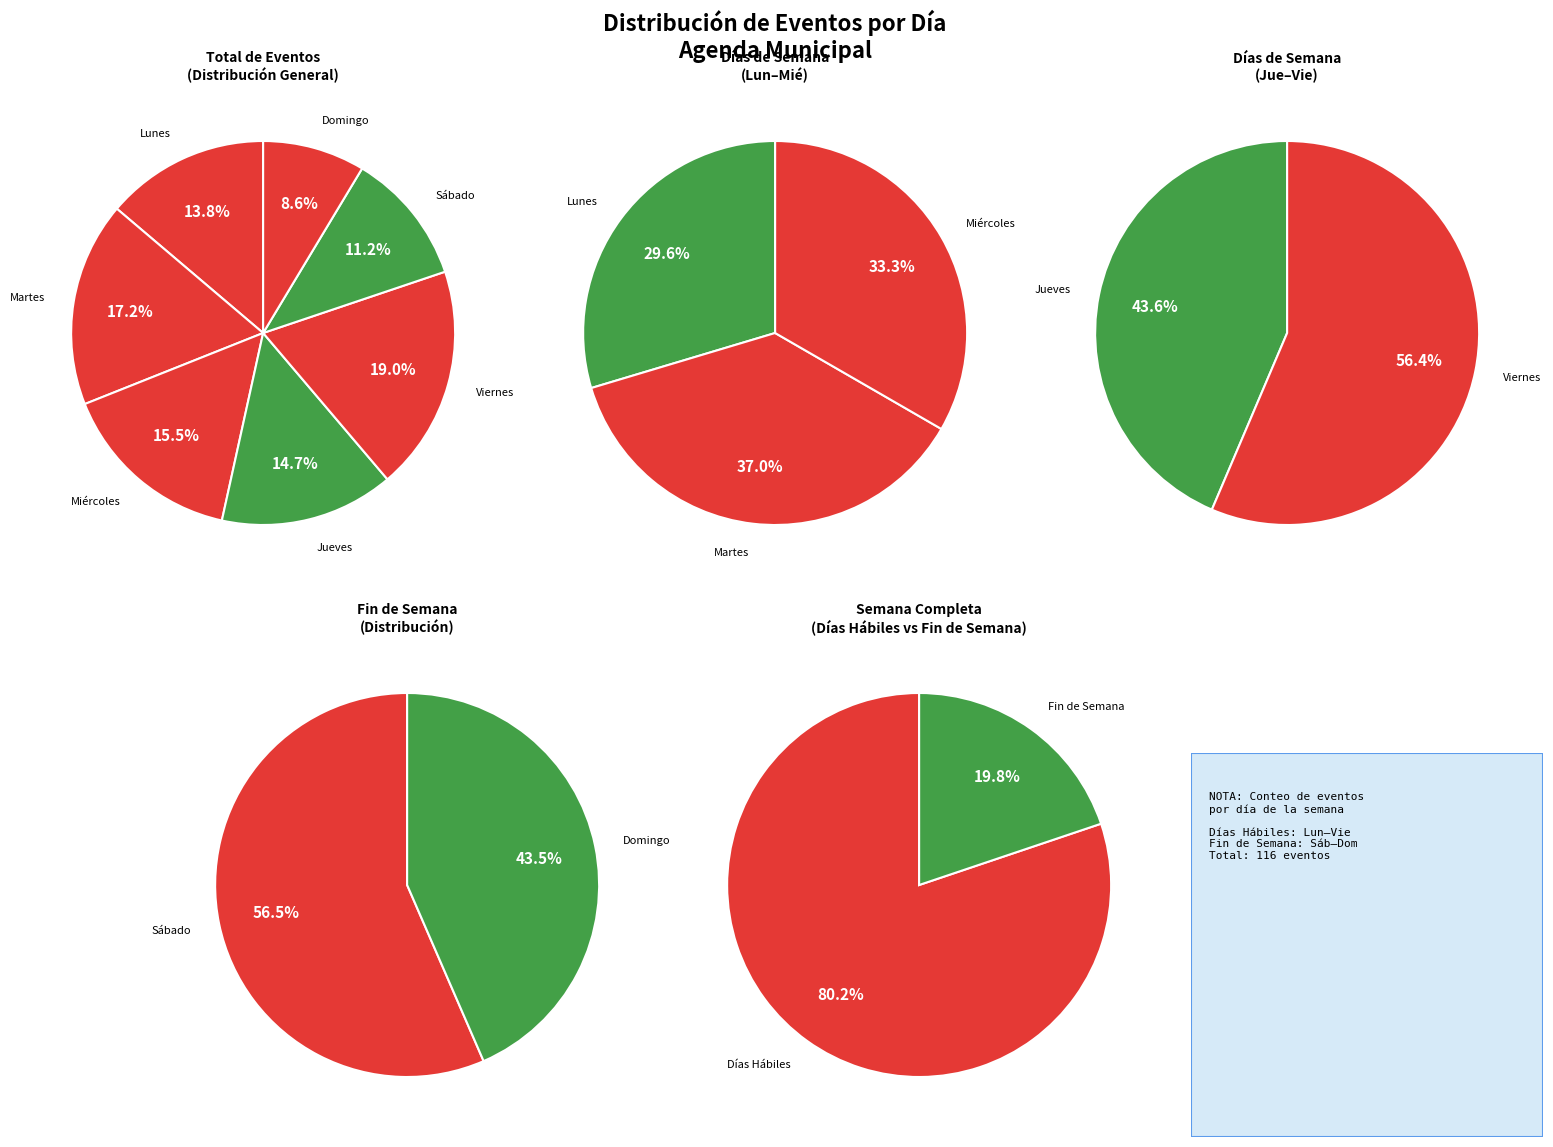

To the nearest percent, what portion does Miércoles represent?

16%